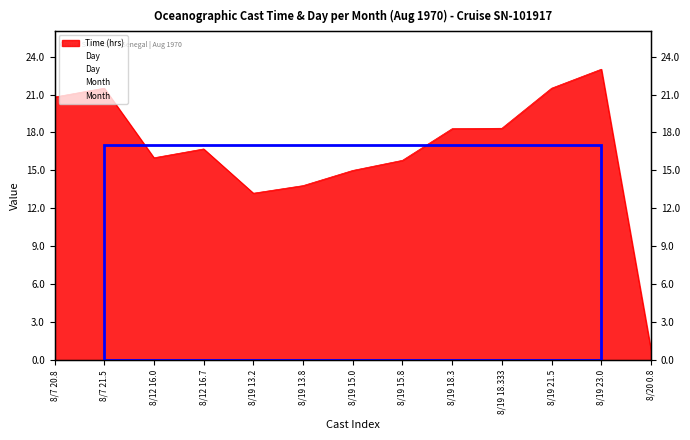

Where is Month nearest to the value 8?

8/7 20.8